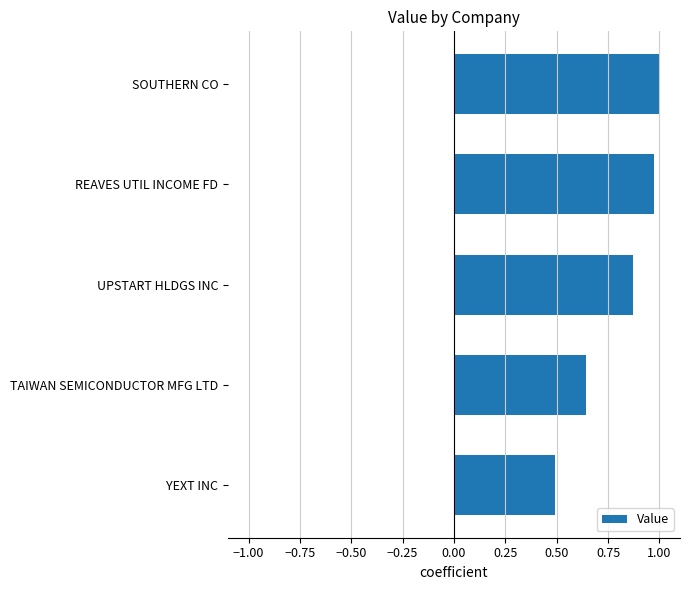

The value at YEXT INC is 0.5. True or false?

True